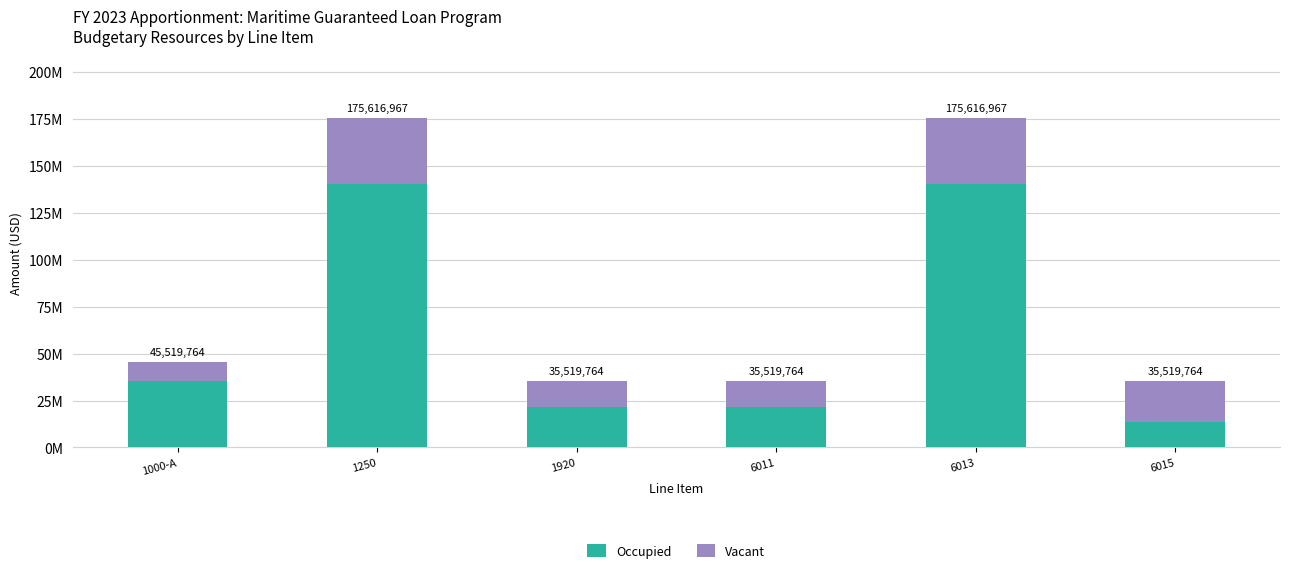

Where is Vacant nearest to the value 22759882?

6015